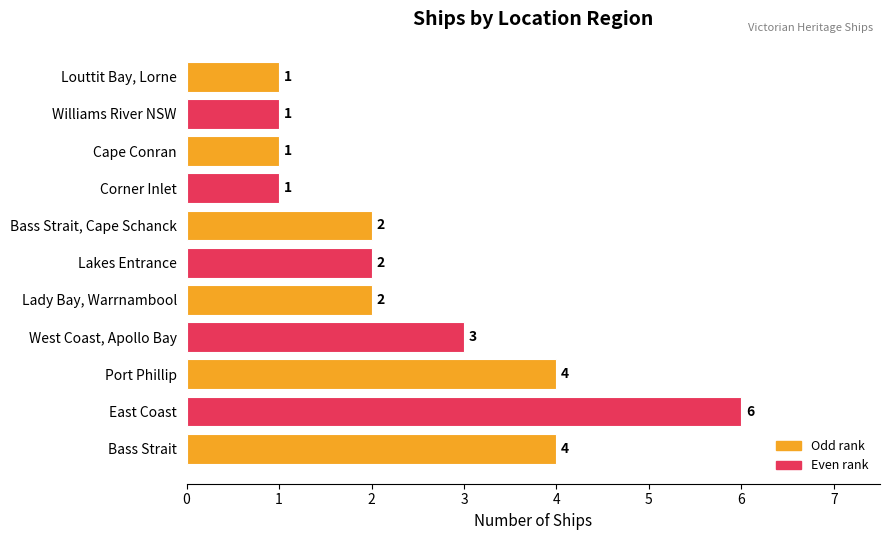

What is the minimum value shown in the chart?

1